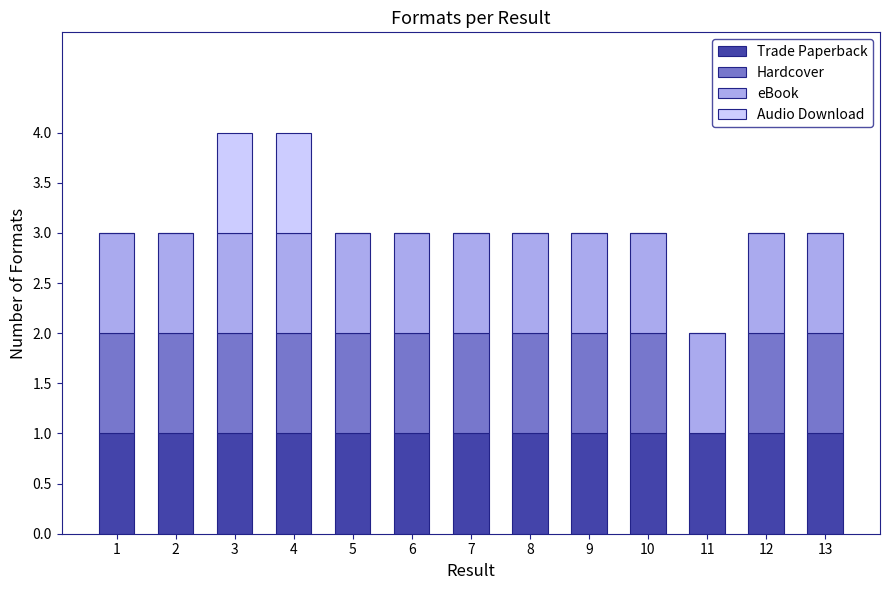

Is it true that Trade Paperback equals 2 at 8?

False